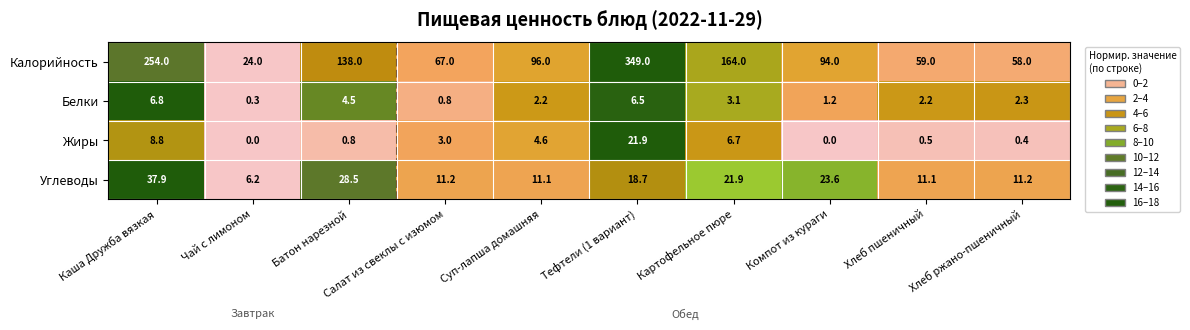

What is the maximum value for Калорийность?

349.0